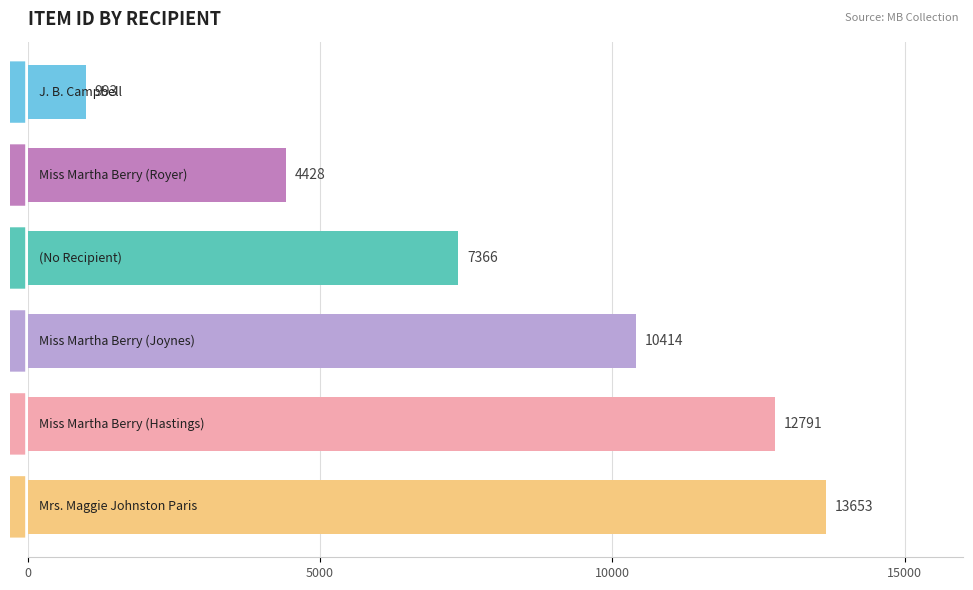

How many data points does each series have?

6